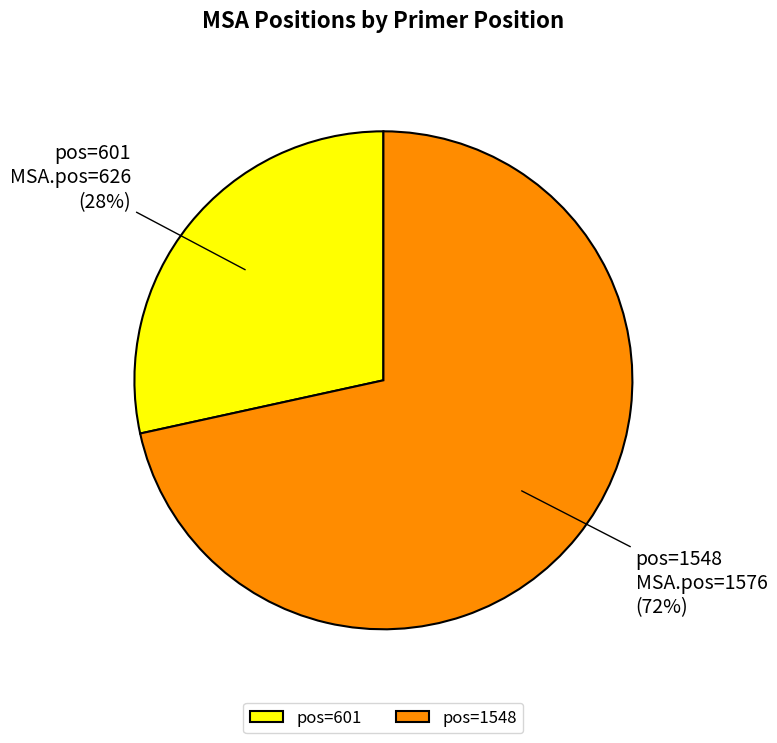

Do pos=1548 and pos=601 together represent more than half of the pie?

Yes